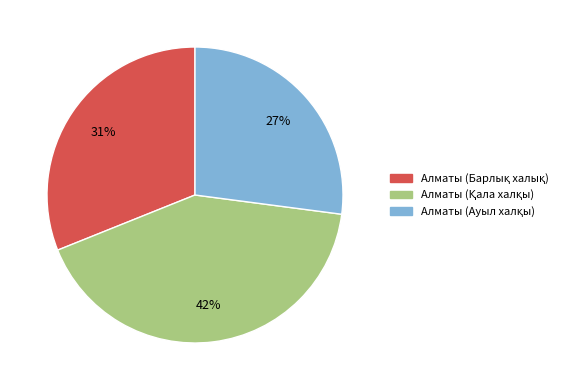

To the nearest percent, what is the difference between the largest and smallest slice percentages?

15%